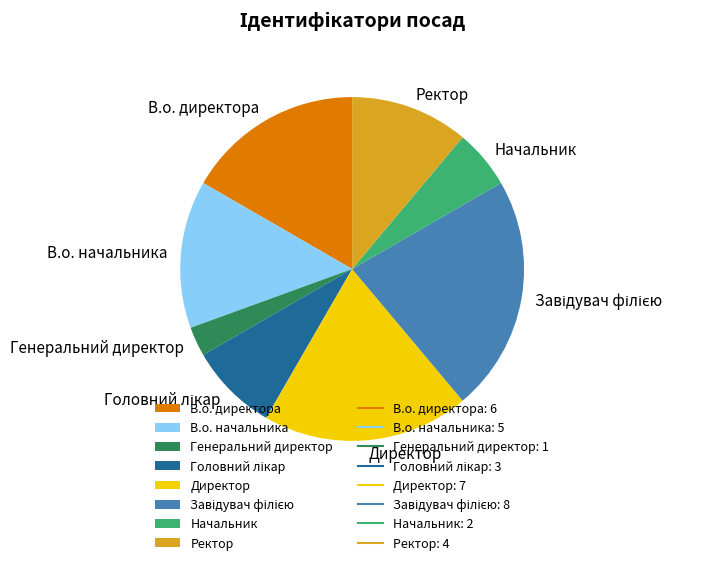

Is it true that В.о. начальника is 22% of the pie?

False